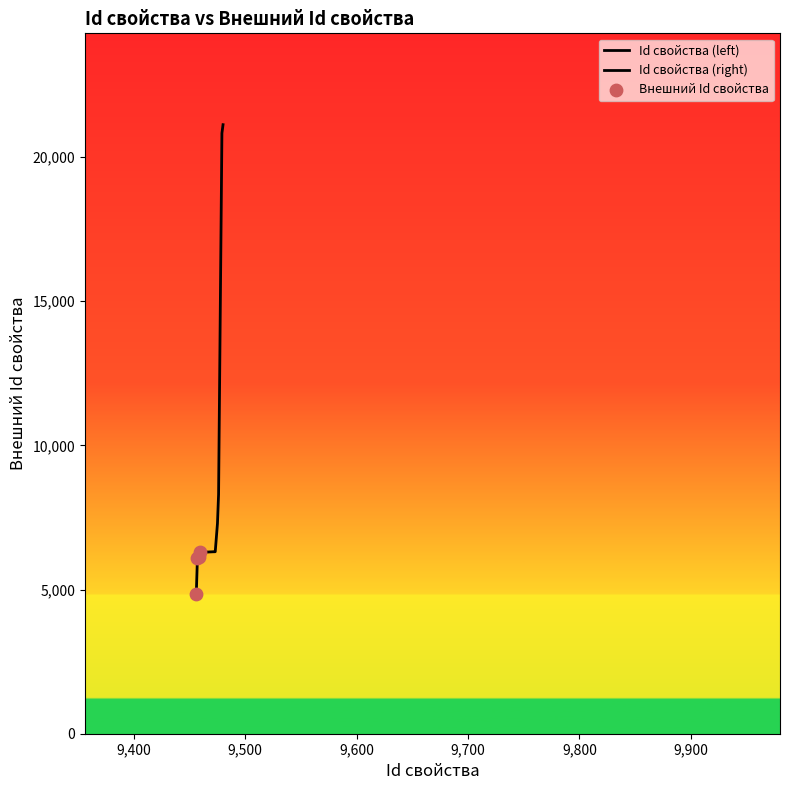

What is the change in value from 9471 to 9480?

+14825